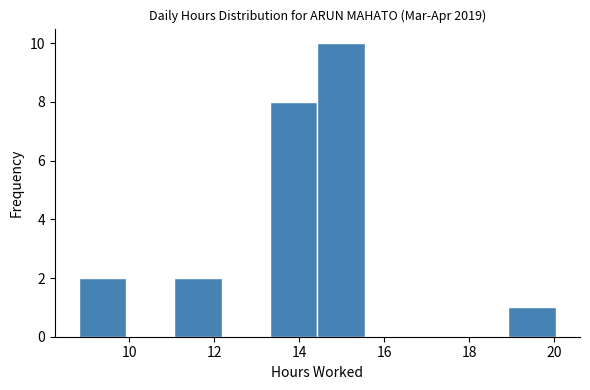

What is the height of the bar covering 14.4 to 15.6 on the x-axis? Neither the bar edges nor the heights are printed on the chart, so give them approximately, as read against the axes.

10